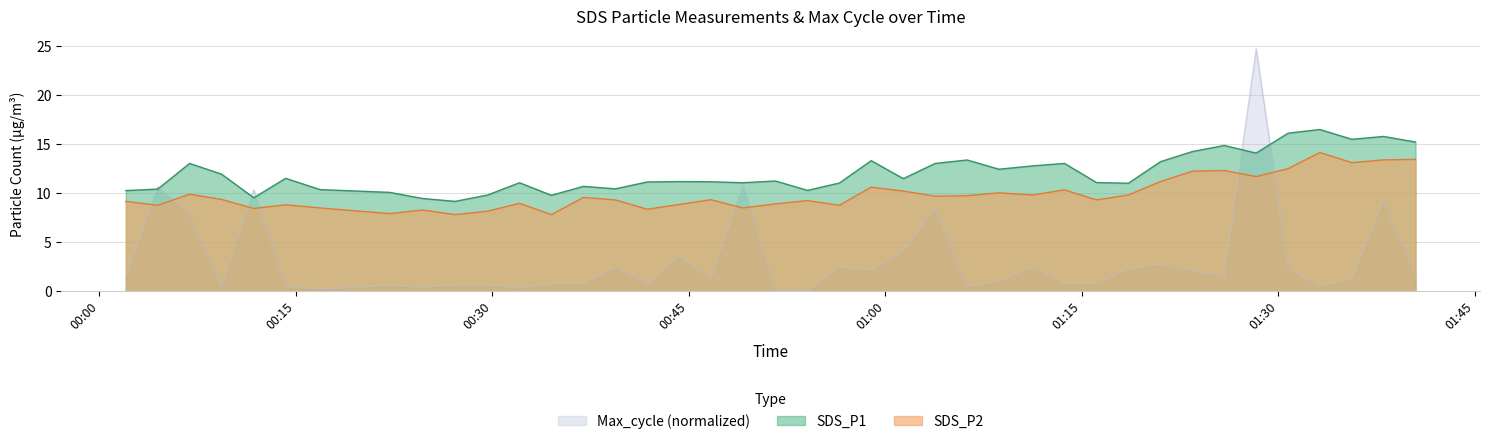

Where is SDS_P2 nearest to the value 10?

2023/02/06 01:08:40